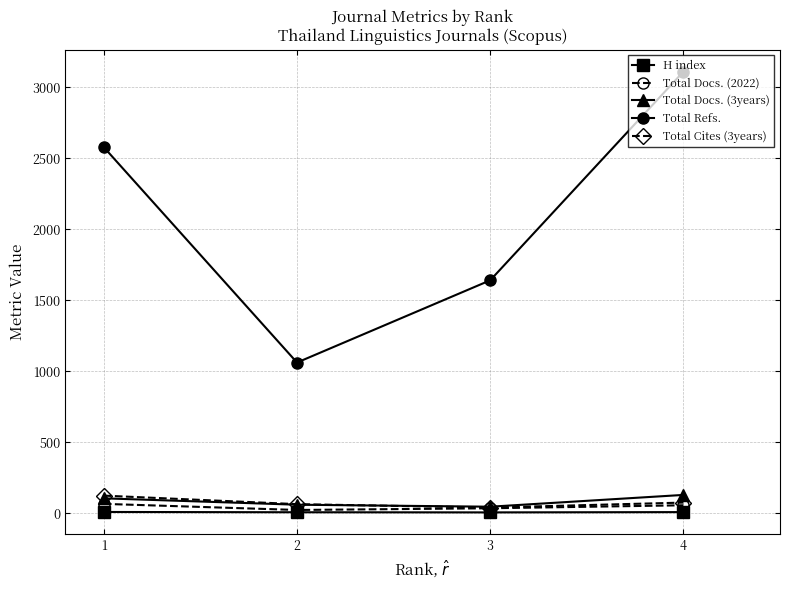

True or false: Total Docs. (3years) and H index cross at least once.

False